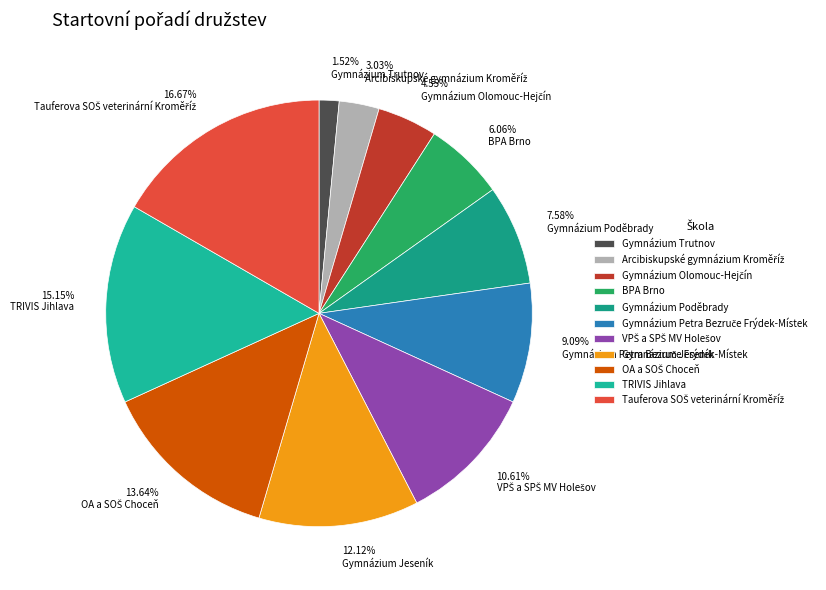

Is it true that Gymnázium Jeseník is 12% of the pie?

True